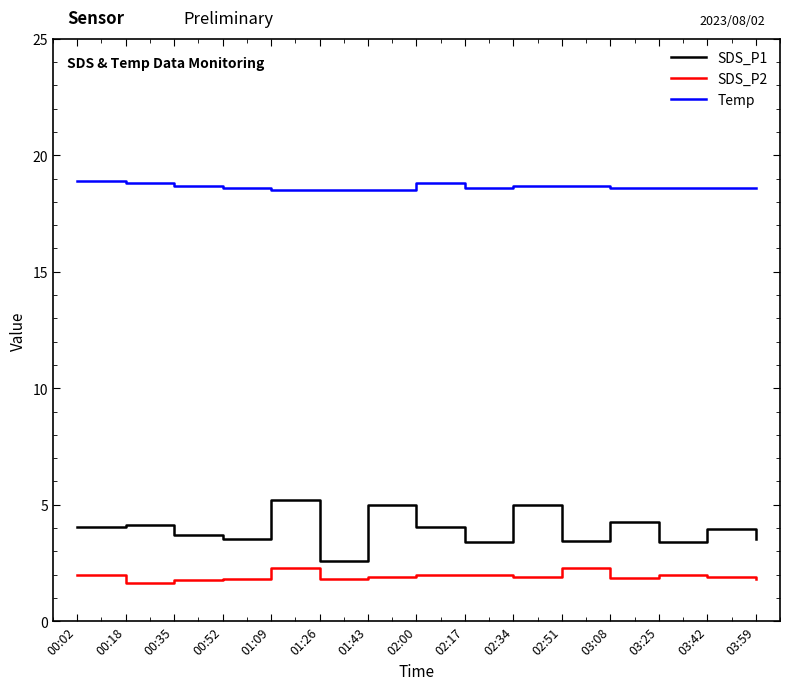

Rank the series by their maximum value, from lowest to highest.

SDS_P2, SDS_P1, Temp